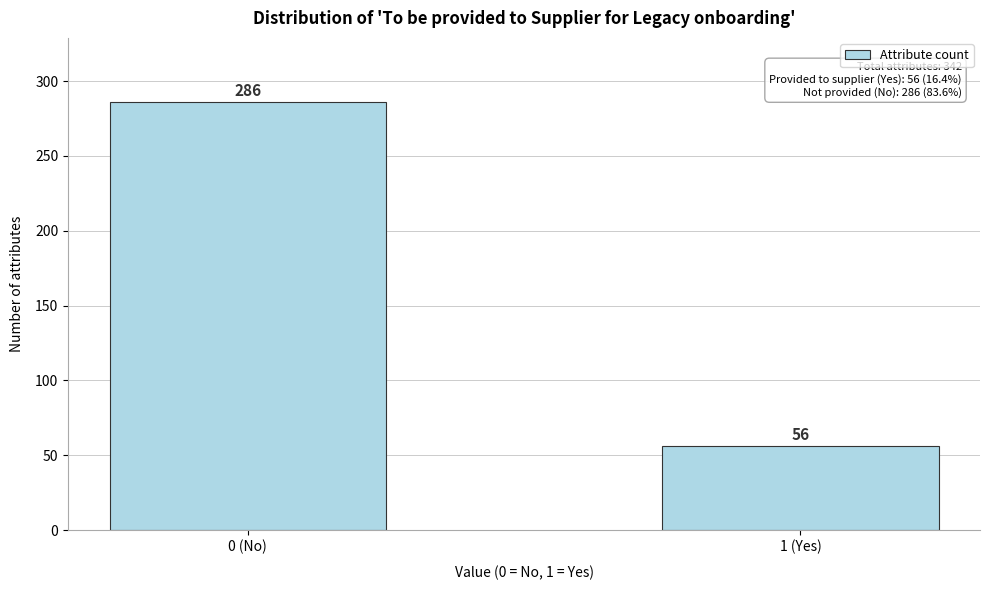

Reading left to right, what are all the values shown in this chart?

0 (No)=286	1 (Yes)=56